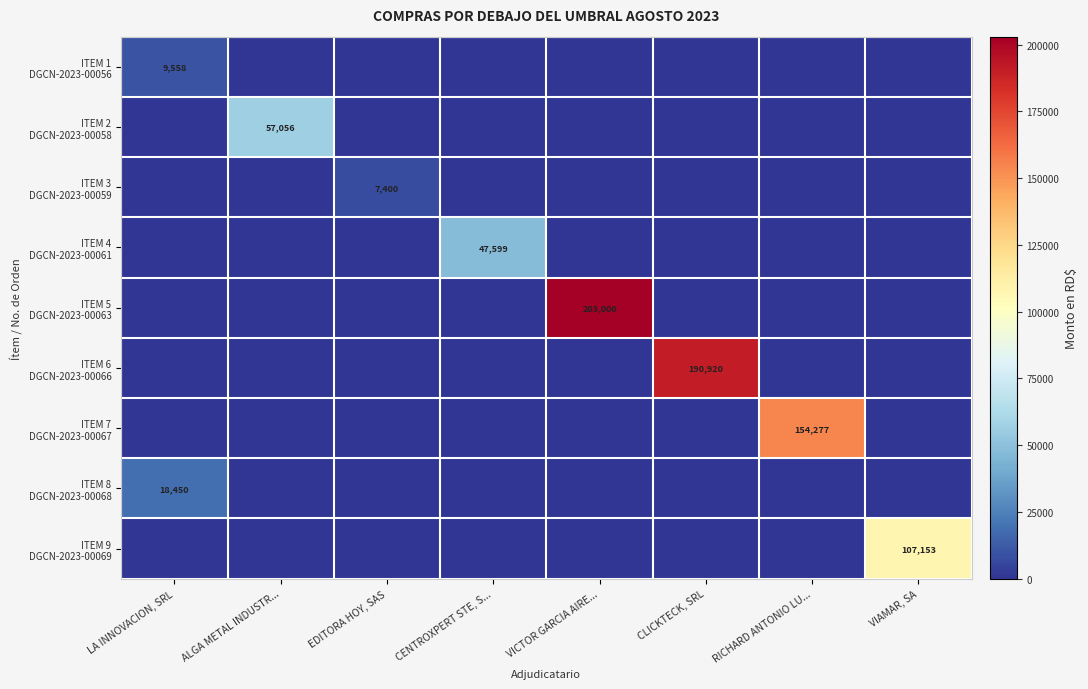

What is the total value across all series at LA INNOVACION, SRL?

28008.1